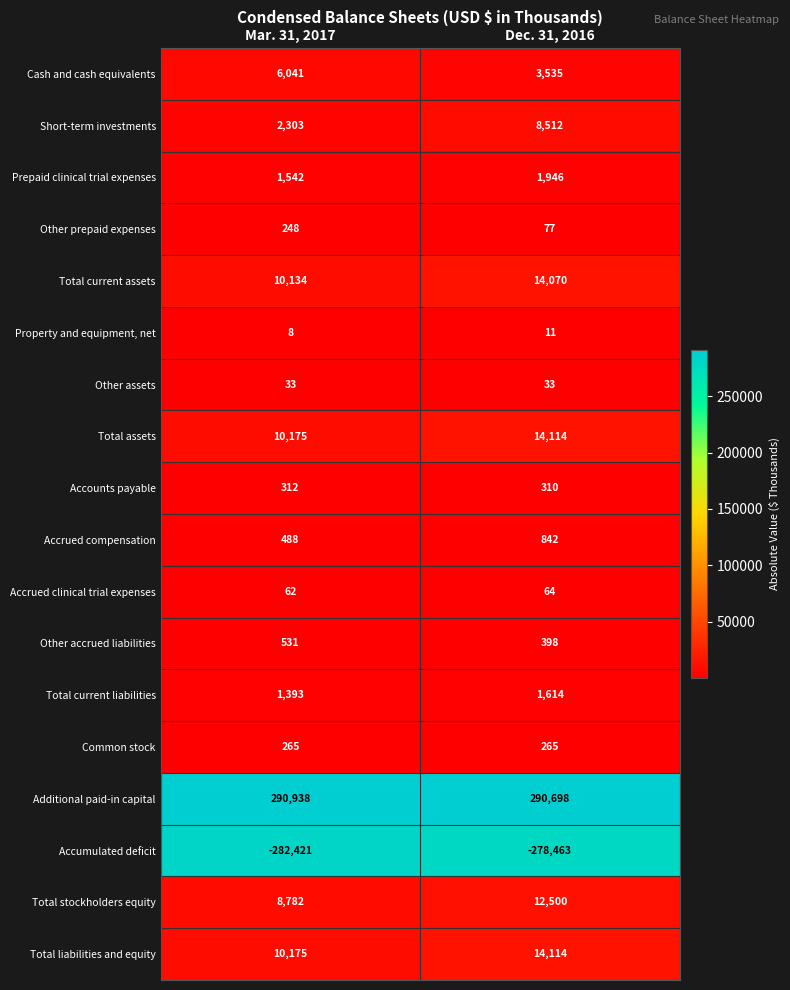

List the labels in order of Accrued compensation value, smallest first.

Mar. 31, 2017, Dec. 31, 2016